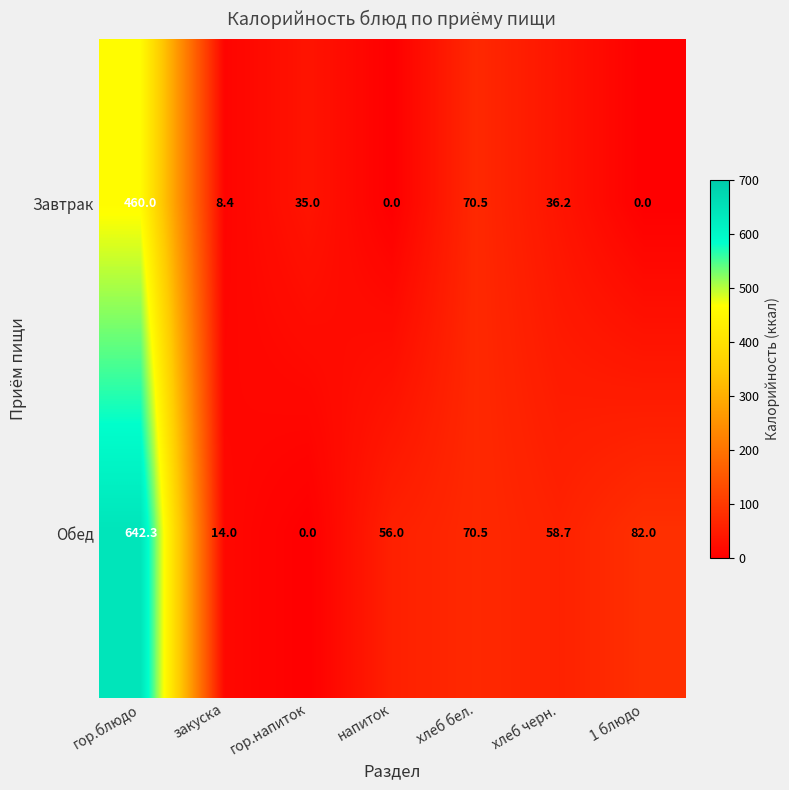

What is the average value of the Обед series?

131.9